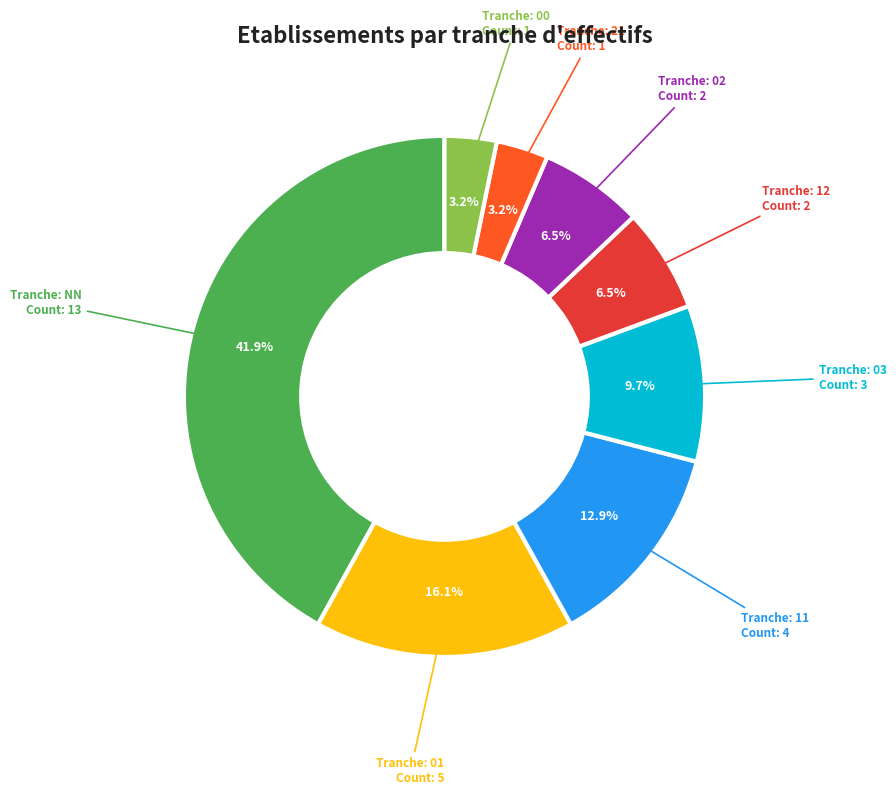

Is there any slice that represents more than half of the pie?

No